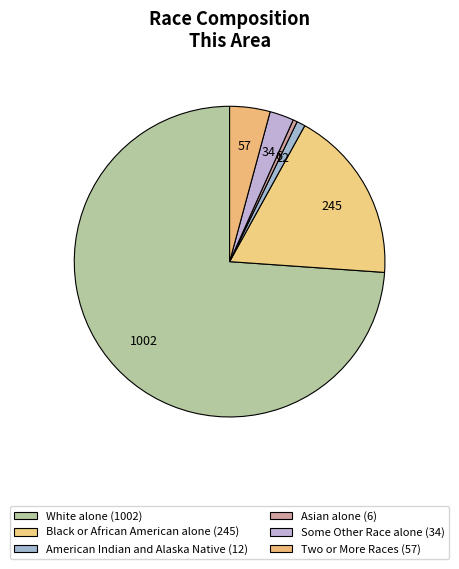

Between Some Other Race alone and Black or African American alone, which is larger?

Black or African American alone